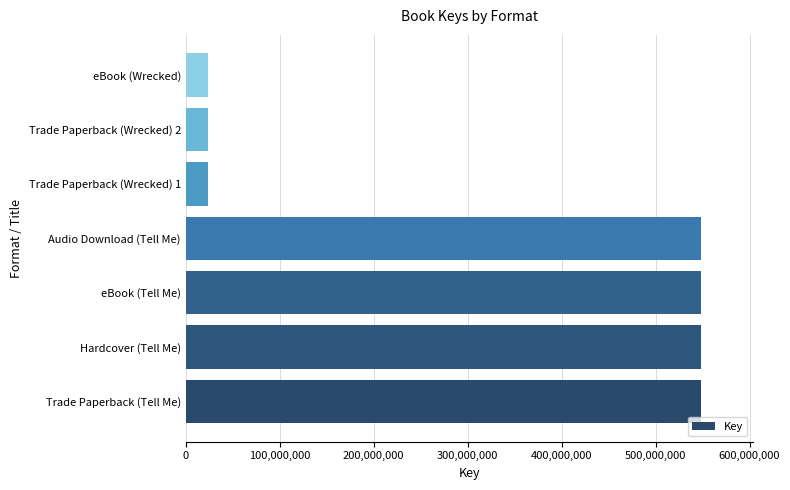

What is the maximum value shown in the chart?

548570591